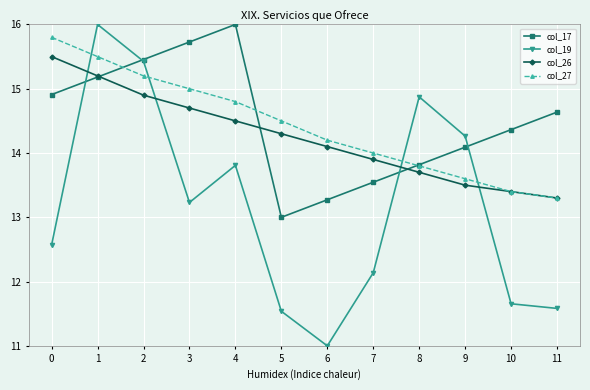

What are all the series names shown in the legend?

col_17, col_19, col_26, col_27